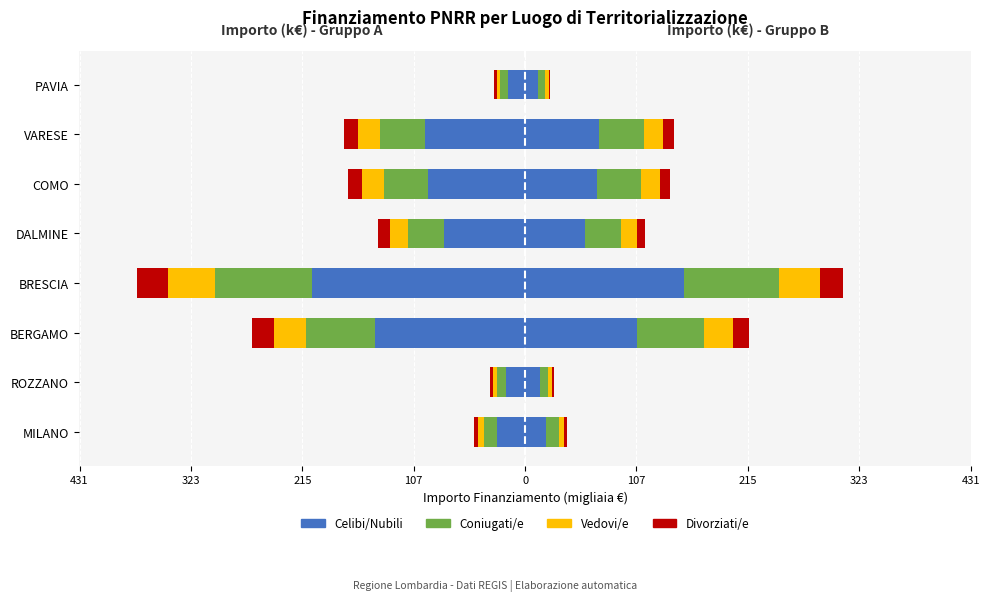

How many values in the Vedovi/e series are below -17?

5